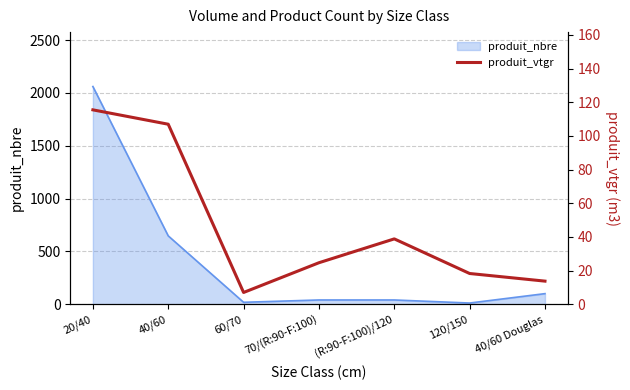

What position from the right is 120/150?

2